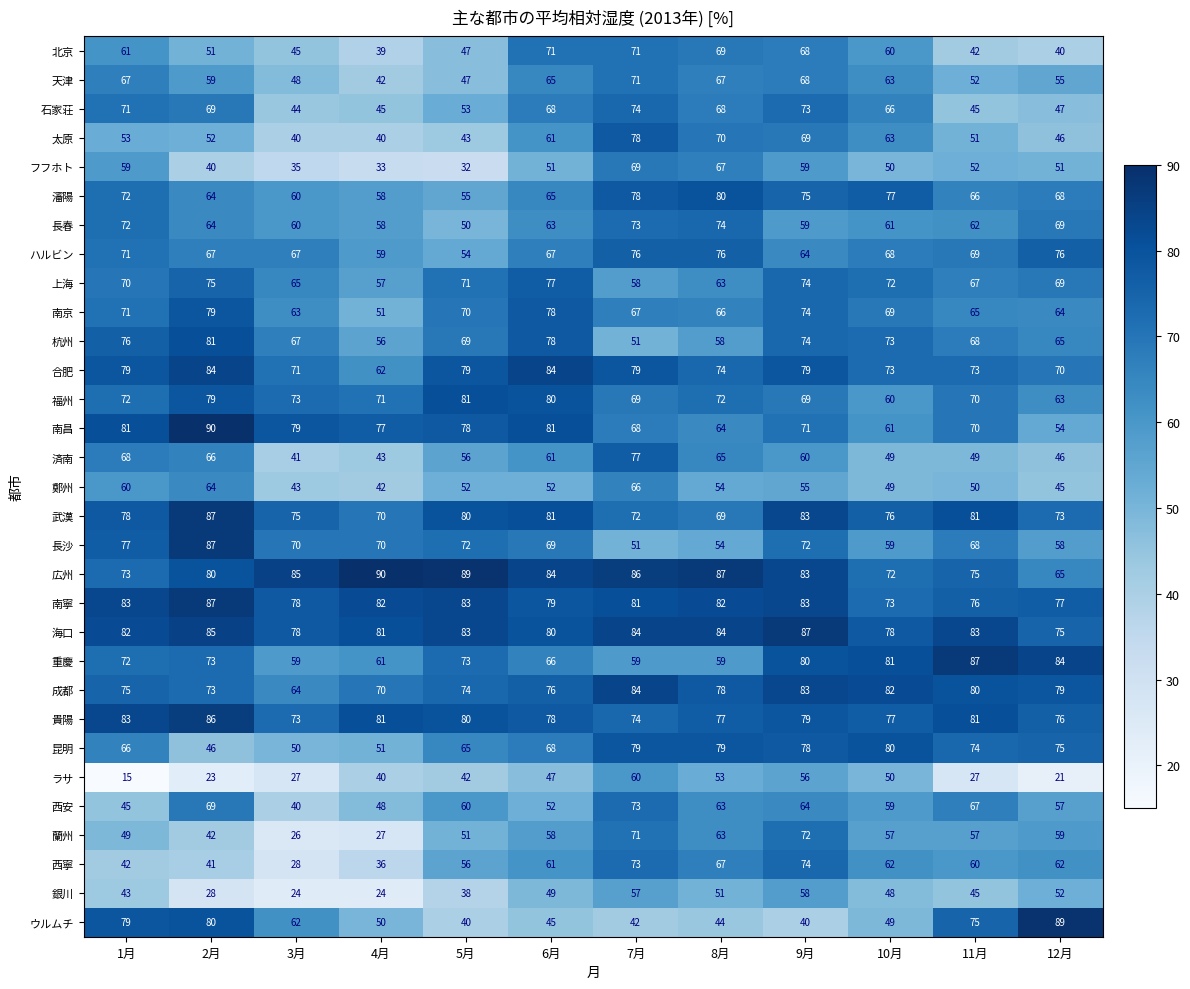

How many categories are shown in the chart?

12